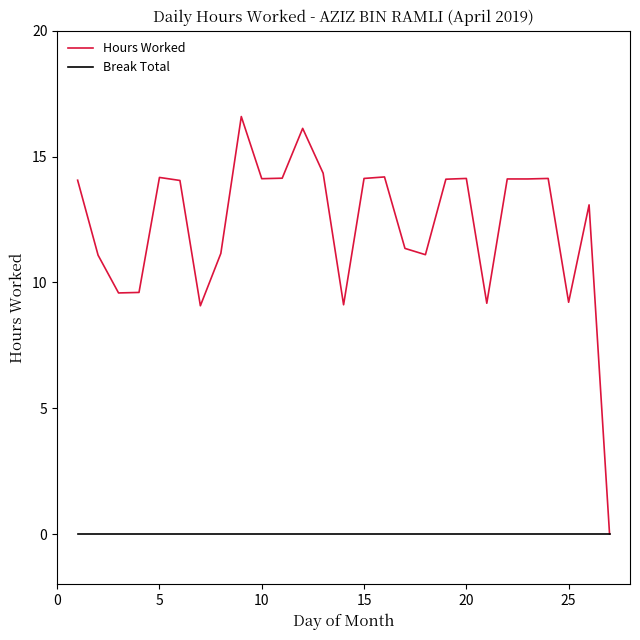

Which series has the widest spread of values?

Hours Worked